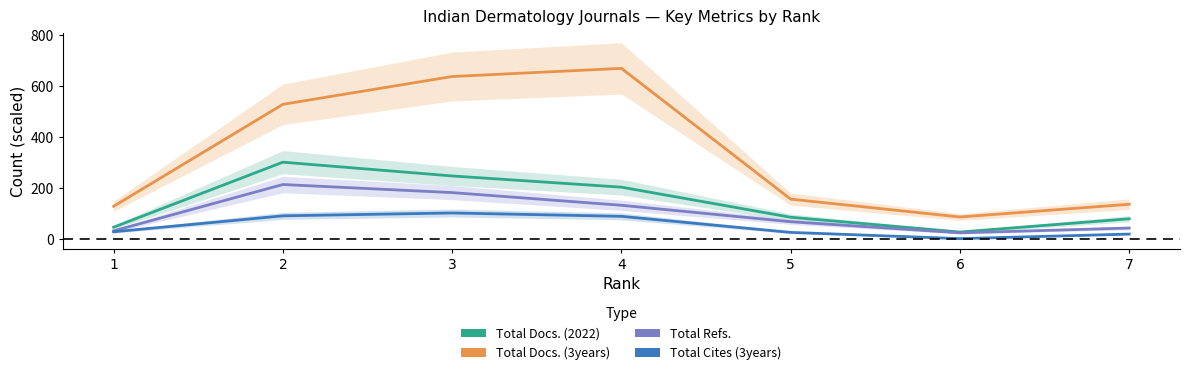

What are all the series names shown in the legend?

Total Docs. (2022), Total Docs. (3years), Total Refs., Total Cites (3years)